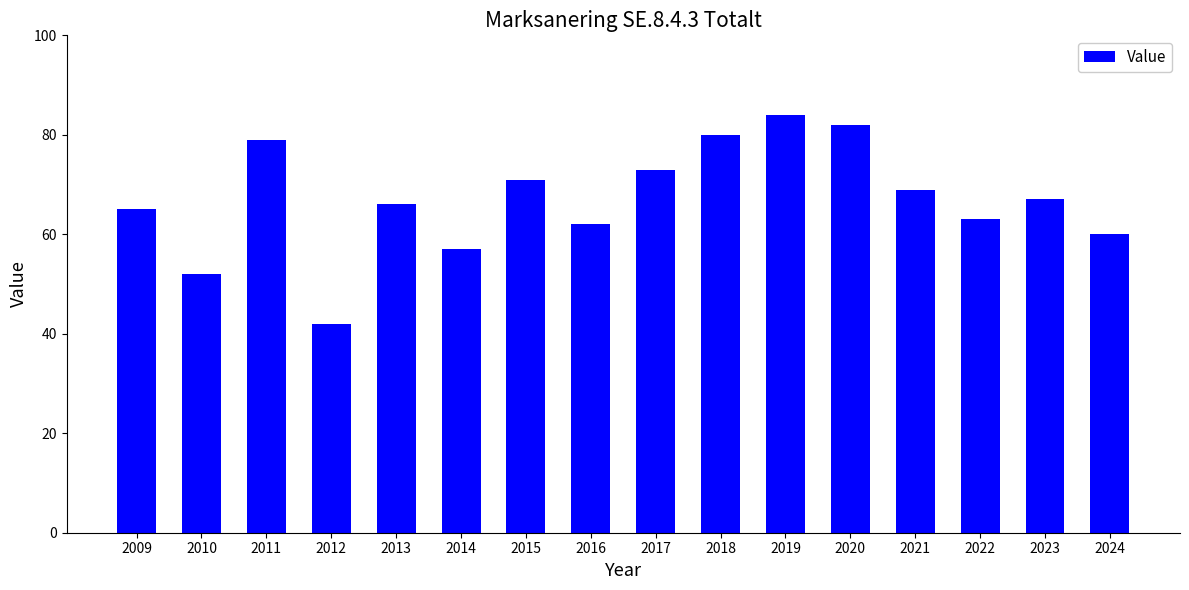

How many data points does each series have?

16